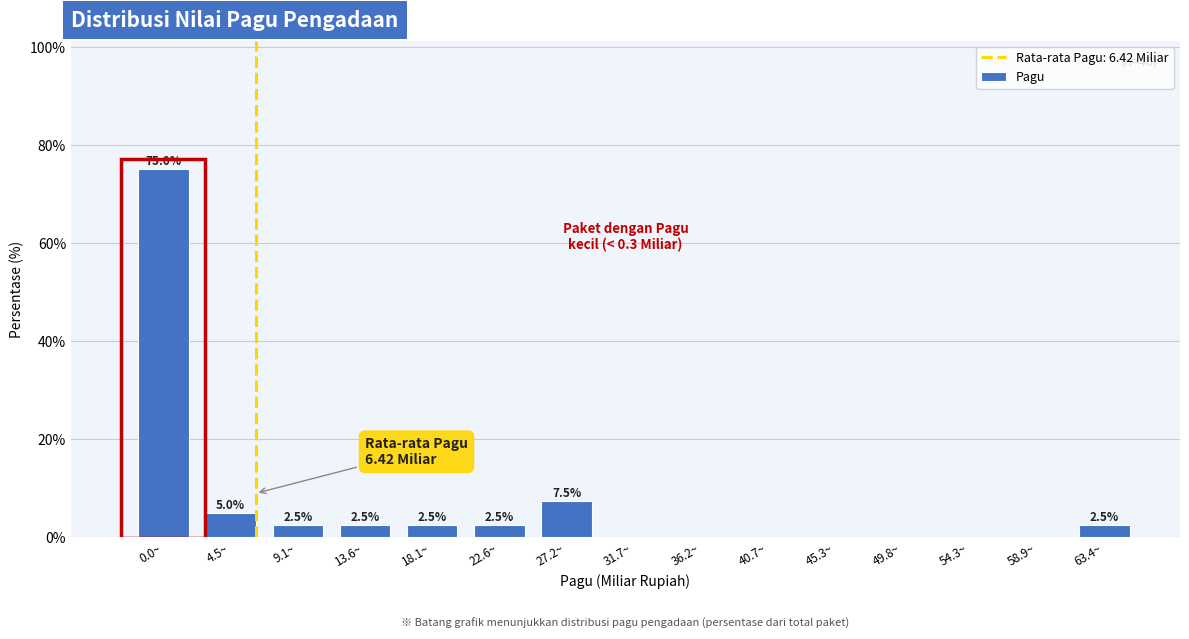

Reading left to right, list all the values displayed in this chart.

0.0~=75.0	4.5~=5.0	9.1~=2.5	13.6~=2.5	18.1~=2.5	22.6~=2.5	27.2~=7.5	31.7~=0.0	36.2~=0.0	40.7~=0.0	45.3~=0.0	49.8~=0.0	54.3~=0.0	58.9~=0.0	63.4~=2.5